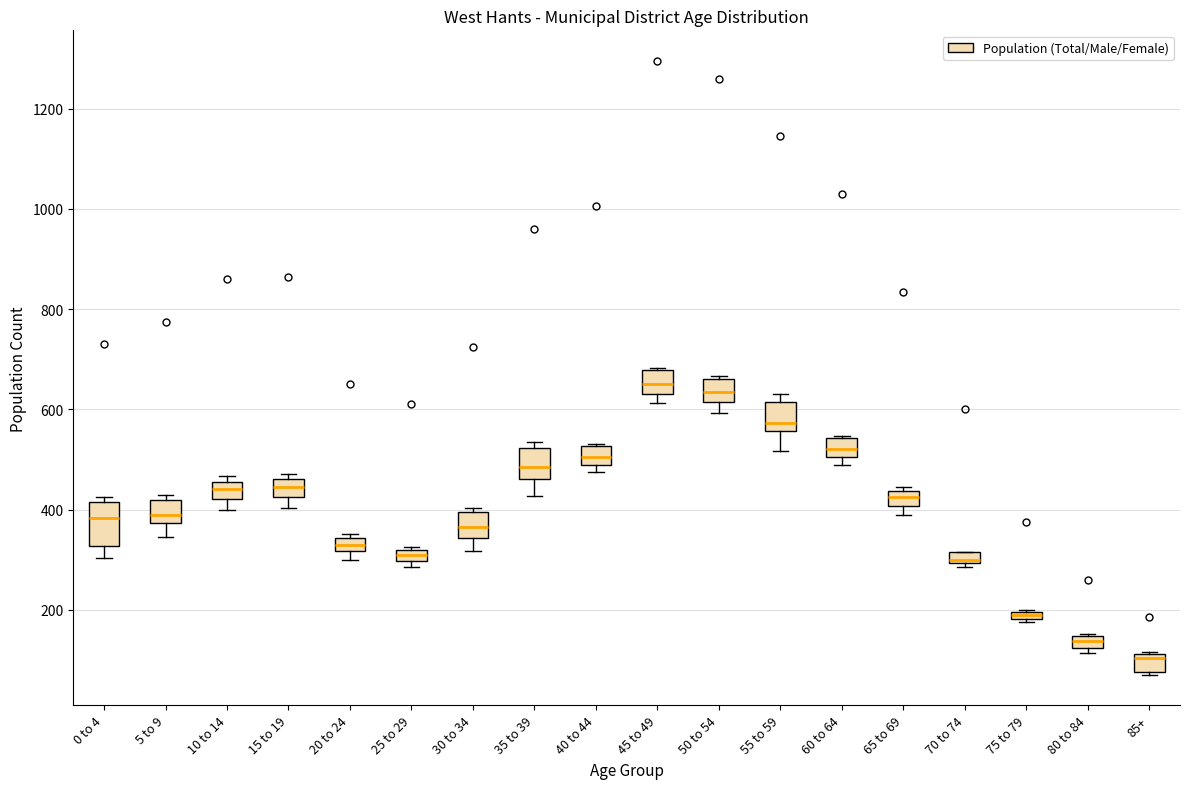

Where does the median line of the box for 50 to 54 sit on the y-axis? The values are not printed on the chart, so give them approximately, as read against the axis.

640